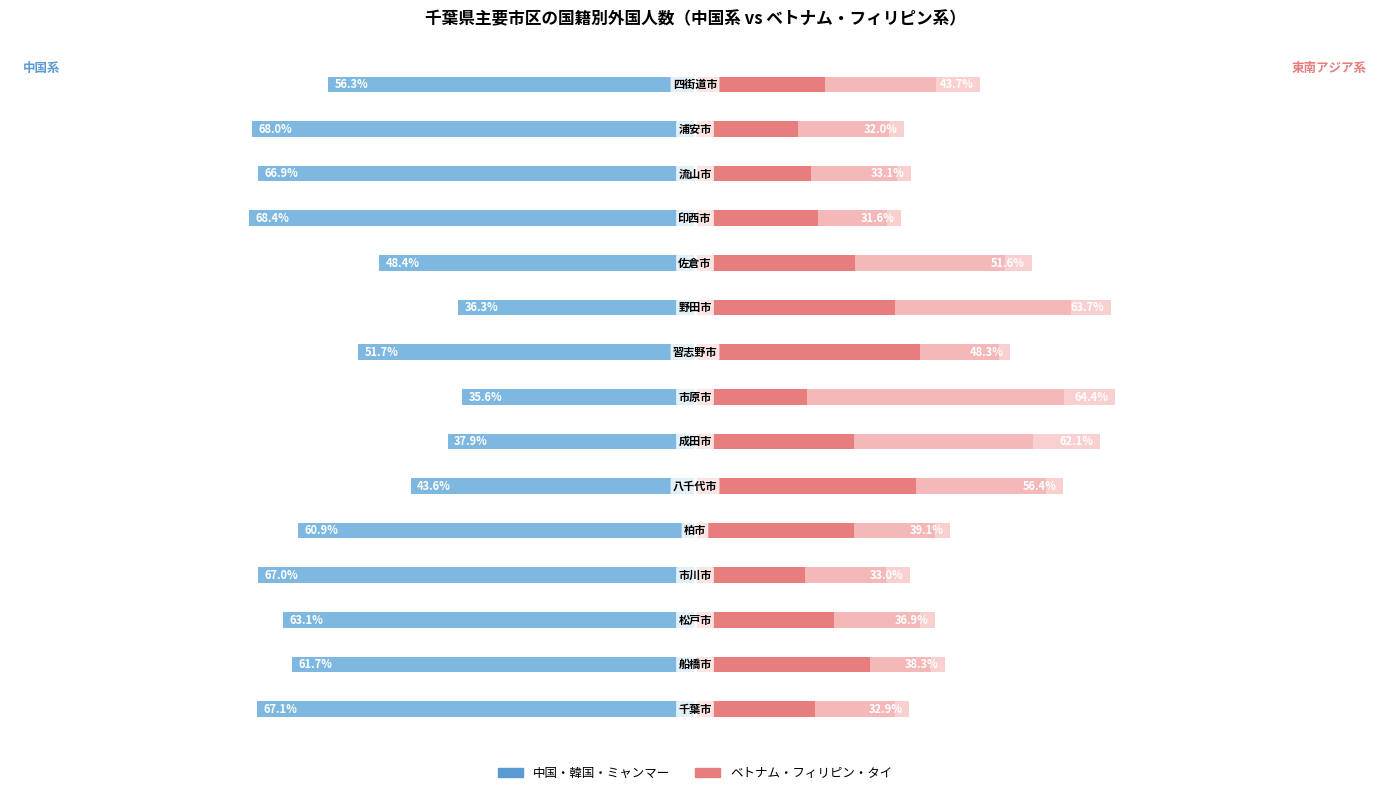

At how many categories does at least one series exceed 13?

15